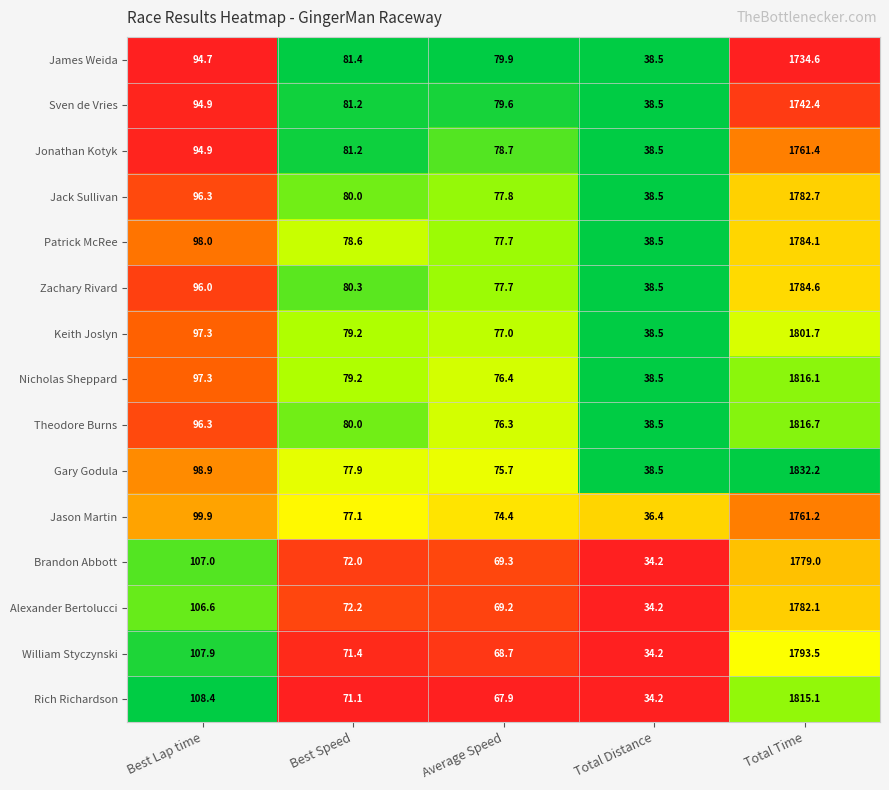

Which series has the widest spread of values?

Gary Godula